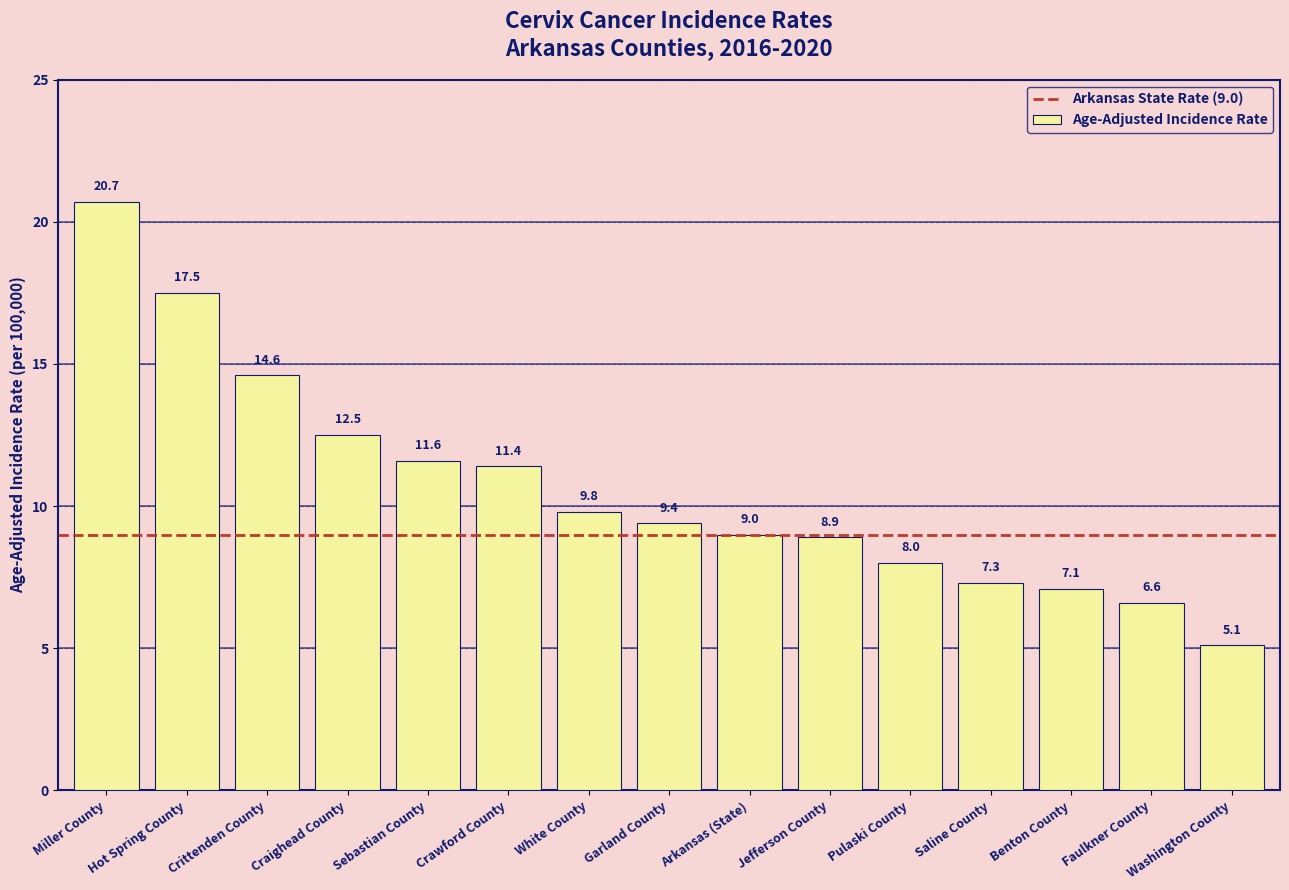

Does the chart contain any negative values?

No